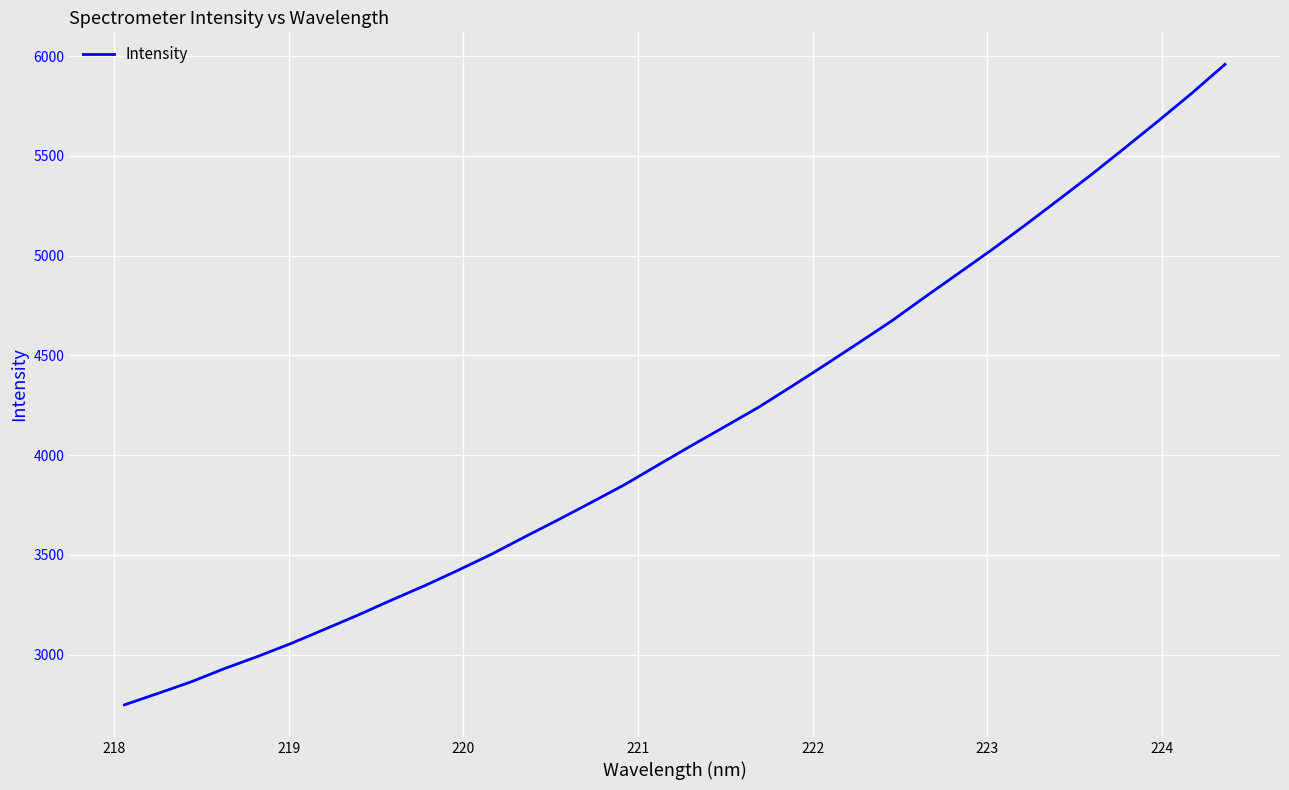

What is the maximum value shown in the chart?

5959.0